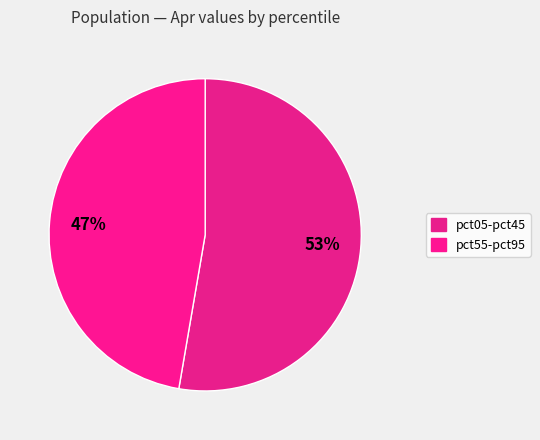

Count the number of slices in the pie.

2